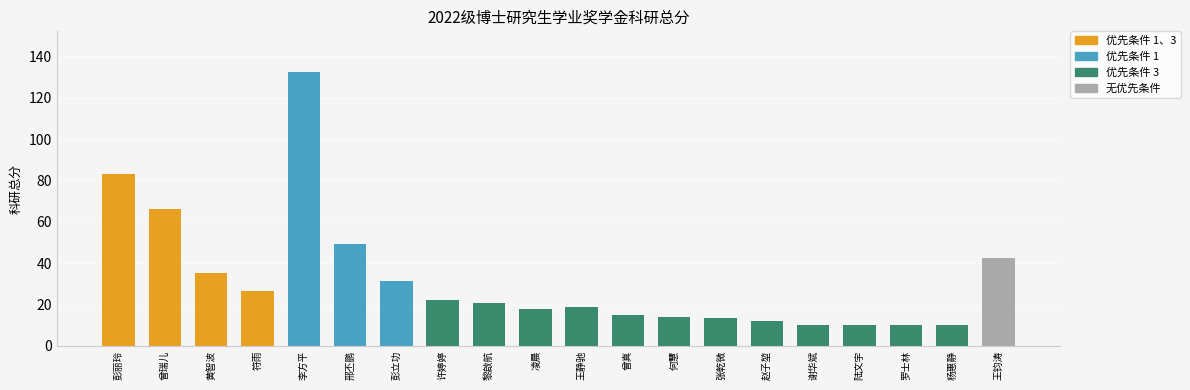

What is the greatest value displayed?

132.3